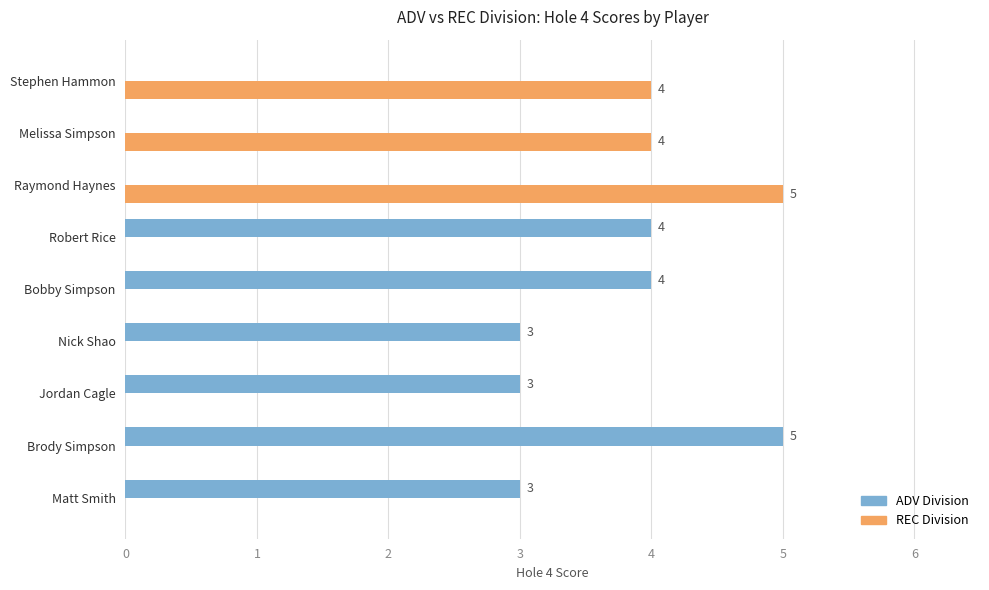

The value of ADV Division at Matt Smith is 3. True or false?

True